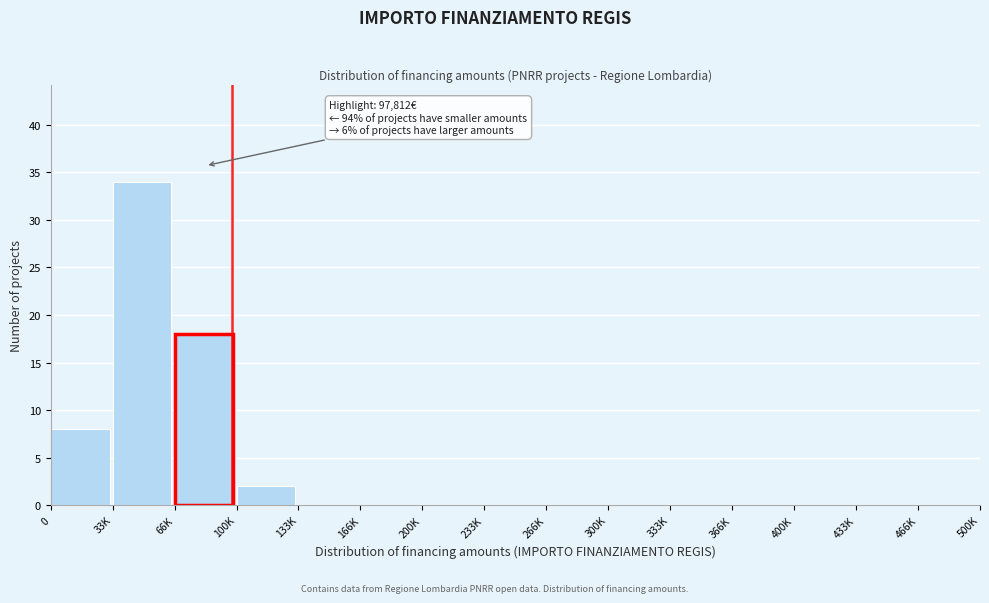

Reading right to left, extract all data points from this chart.

466K=0	433K=0	400K=0	366K=0	333K=0	300K=0	266K=0	233K=0	200K=0	166K=0	133K=0	100K=2	66K=18	33K=34	0=8